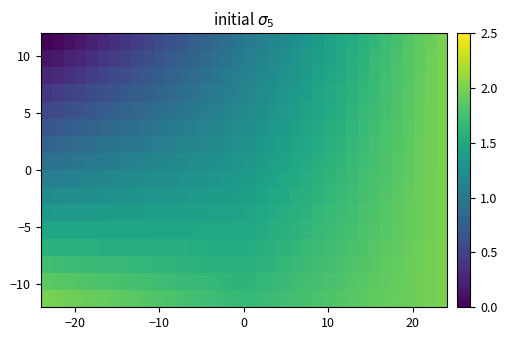

At how many categories does at least one series exceed 0?

36